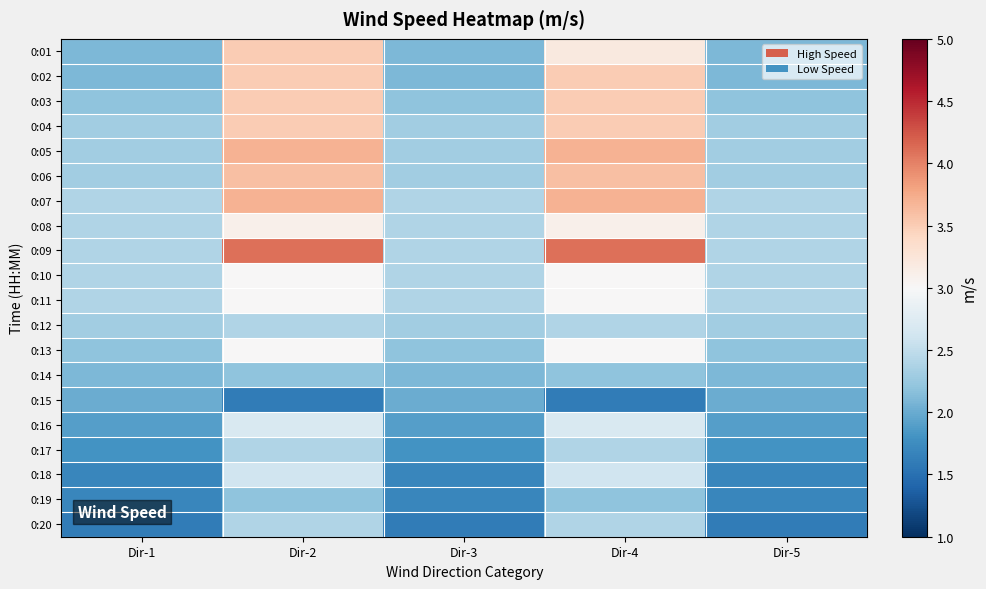

How many categories are shown in the chart?

5